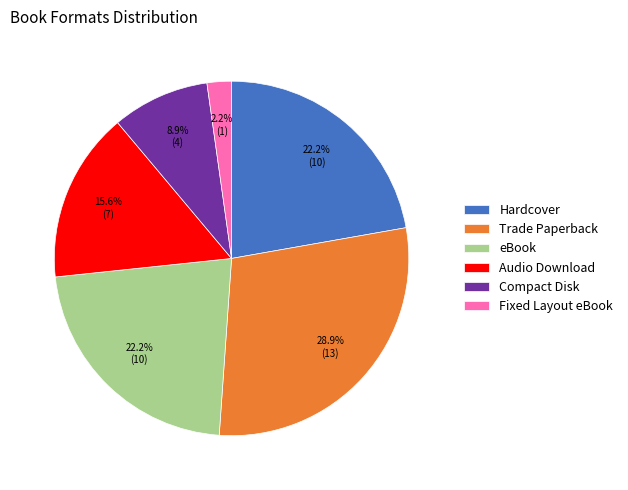

To the nearest percent, what percentage of the pie is Fixed Layout eBook?

2%